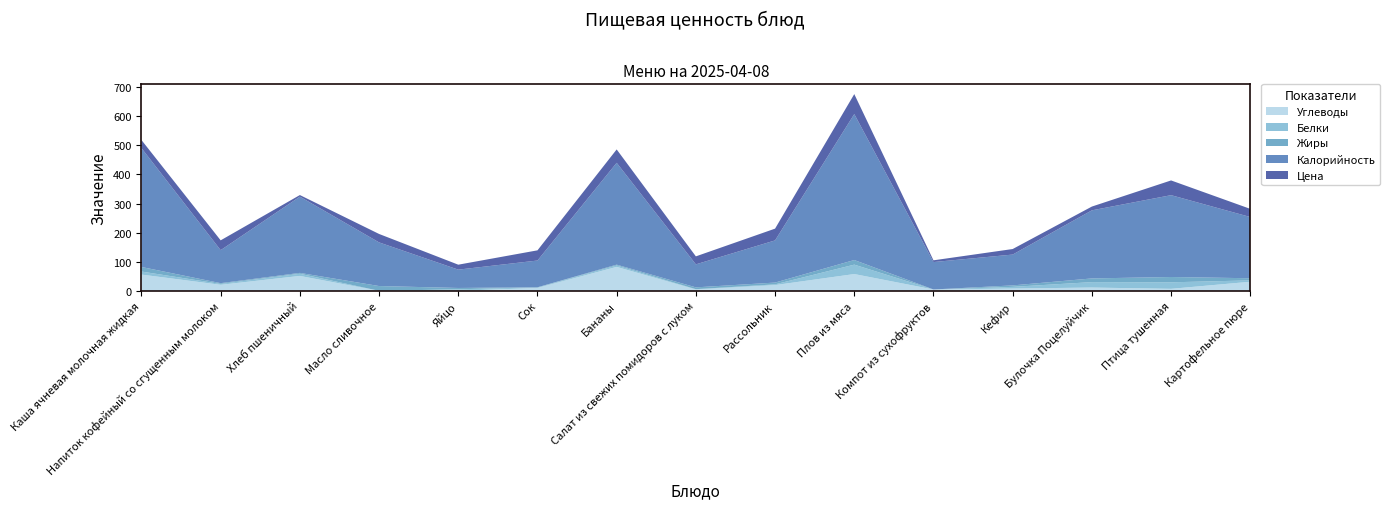

Reading left to right, list all the values displayed in this chart.

Углеводы: Каша ячневая молочная жидкая=56.0	Напиток кофейный со сгущенным молоком=20.9	Хлеб пшеничный=51.4	Масло сливочное=0.2	Яйцо=0.3	Сок=10.1	Бананы=82.5	Салат из свежих помидоров с луком=4.7	Рассольник=19.9	Плов из мяса=57.8	Компот из сухофруктов=4.8	Кефир=8.0	Булочка Поцелуйчик=11.4	Птица тушенная=7.0	Картофельное пюре=31.3
Белки: Каша ячневая молочная жидкая=10.4	Напиток кофейный со сгущенным молоком=2.9	Хлеб пшеничный=7.5	Масло сливочное=0.0	Яйцо=5.1	Сок=2.0	Бананы=4.8	Салат из свежих помидоров с луком=1.1	Рассольник=2.5	Плов из мяса=32.3	Компот из сухофруктов=0.0	Кефир=5.8	Булочка Поцелуйчик=18.7	Птица тушенная=22.4	Картофельное пюре=4.7
Жиры: Каша ячневая молочная жидкая=15.7	Напиток кофейный со сгущенным молоком=2.7	Хлеб пшеничный=2.9	Масло сливочное=16.4	Яйцо=4.6	Сок=0.2	Бананы=2.8	Салат из свежих помидоров с луком=6.2	Рассольник=6.1	Плов из мяса=15.8	Компот из сухофруктов=0.0	Кефир=5.0	Булочка Поцелуйчик=12.7	Птица тушенная=18.2	Картофельное пюре=7.4
Калорийность: Каша ячневая молочная жидкая=408.6	Напиток кофейный со сгущенным молоком=113.4	Хлеб пшеничный=262.0	Масло сливочное=150.0	Яйцо=63.0	Сок=92.0	Бананы=350.0	Салат из свежих помидоров с луком=79.1	Рассольник=144.9	Плов из мяса=501.7	Компот из сухофруктов=94.2	Кефир=106.0	Булочка Поцелуйчик=234.0	Птица тушенная=281.2	Картофельное пюре=210.4
Цена: Каша ячневая молочная жидкая=27.7	Напиток кофейный со сгущенным молоком=33.7	Хлеб пшеничный=5.5	Масло сливочное=29.0	Яйцо=17.0	Сок=35.0	Бананы=46.0	Салат из свежих помидоров с луком=27.4	Рассольник=40.4	Плов из мяса=68.6	Компот из сухофруктов=6.0	Кефир=19.0	Булочка Поцелуйчик=13.0	Птица тушенная=50.6	Картофельное пюре=28.0